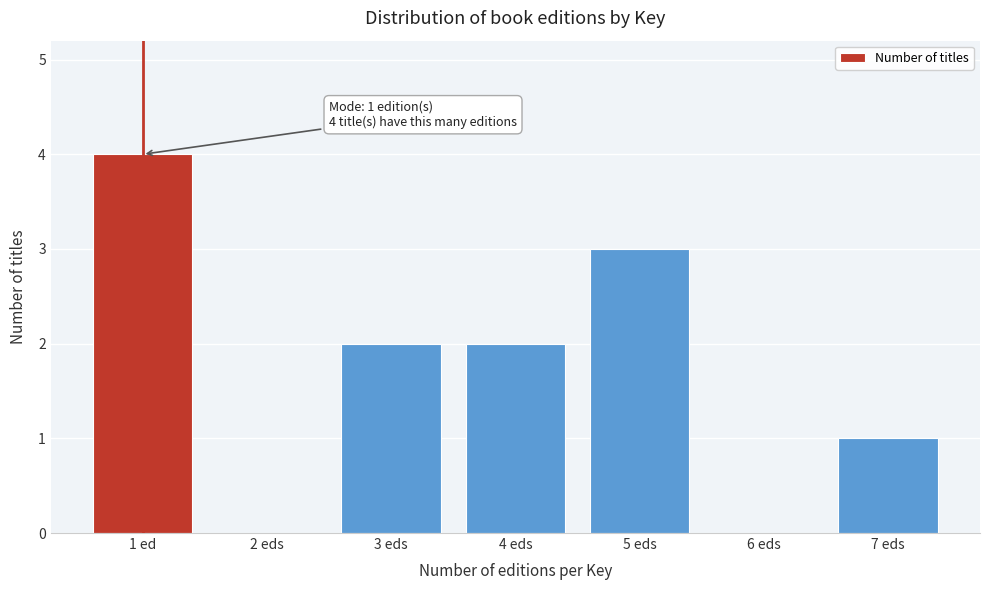

Reading right to left, list all the values displayed in this chart.

7 eds=1	6 eds=0	5 eds=3	4 eds=2	3 eds=2	2 eds=0	1 ed=4